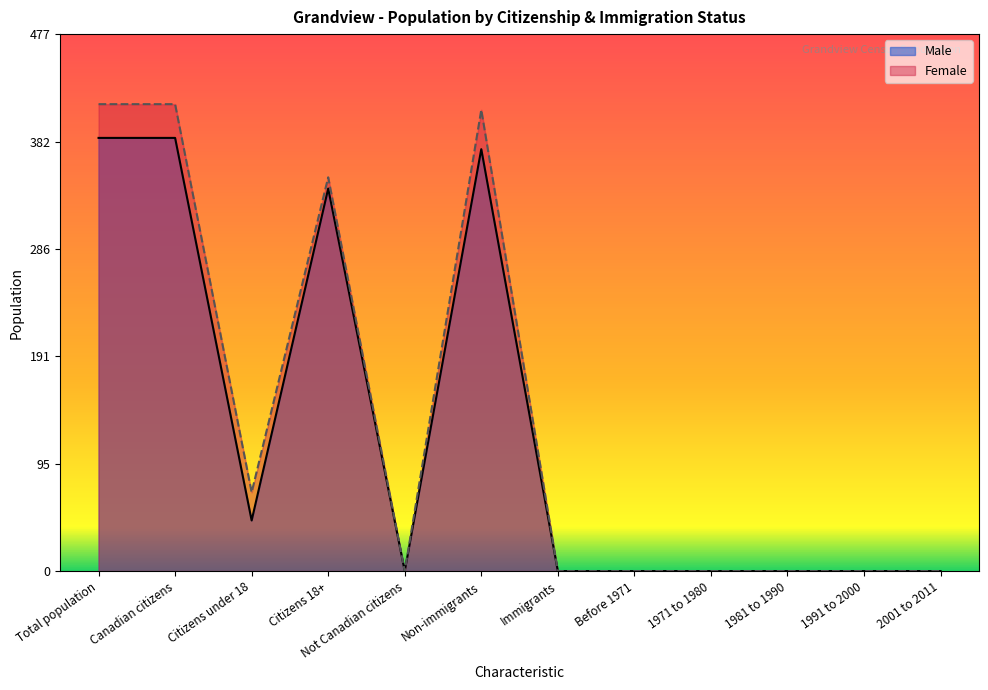

Reading left to right, list all the values displayed in this chart.

Male: 385	385	45	340	0	375	0	0	0	0	0	0
Female: 415	415	70	350	0	410	0	0	0	0	0	0